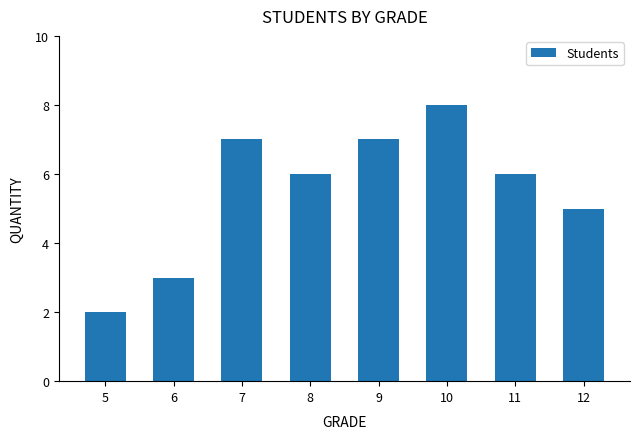

Which has a higher value, 7 or 6?

7